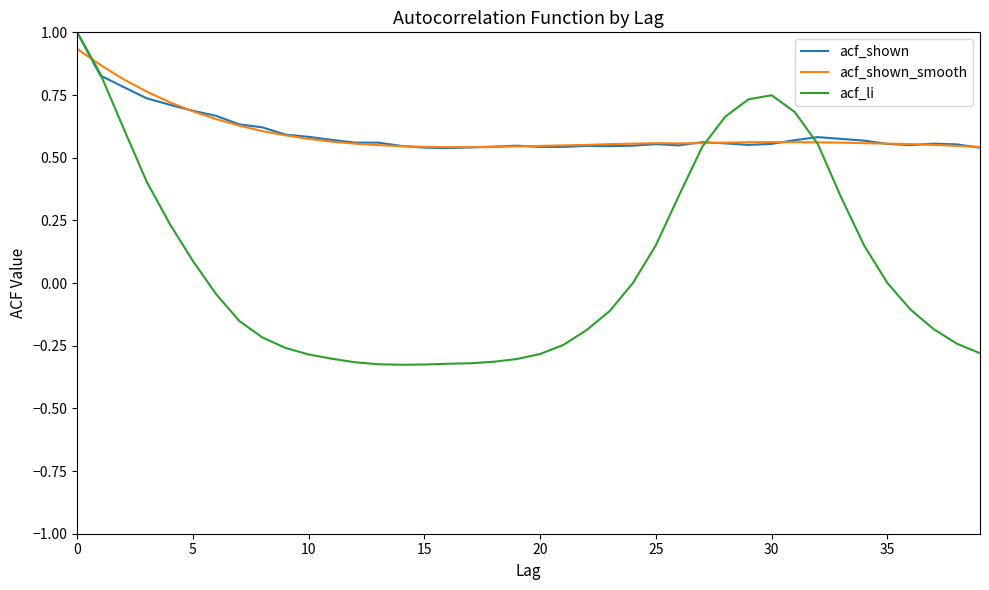

Which series has the largest range (max minus min)?

acf_li